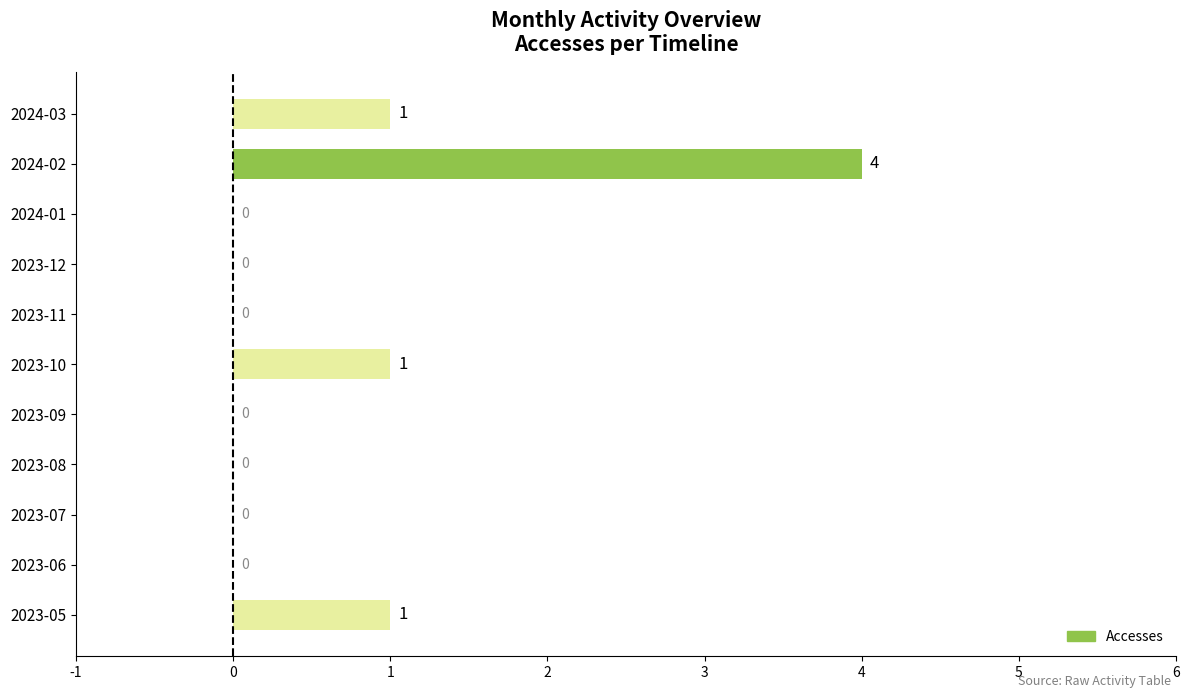

Are the bars horizontal?

Yes